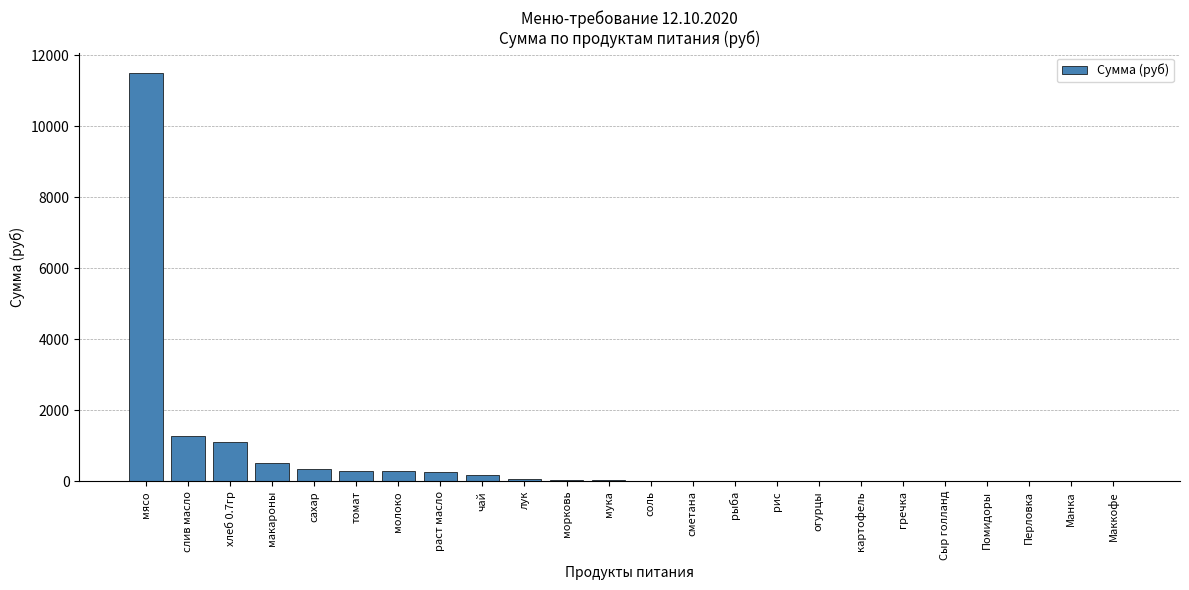

What is the change in value from хлеб 0.7гр to раст масло?

-860.9